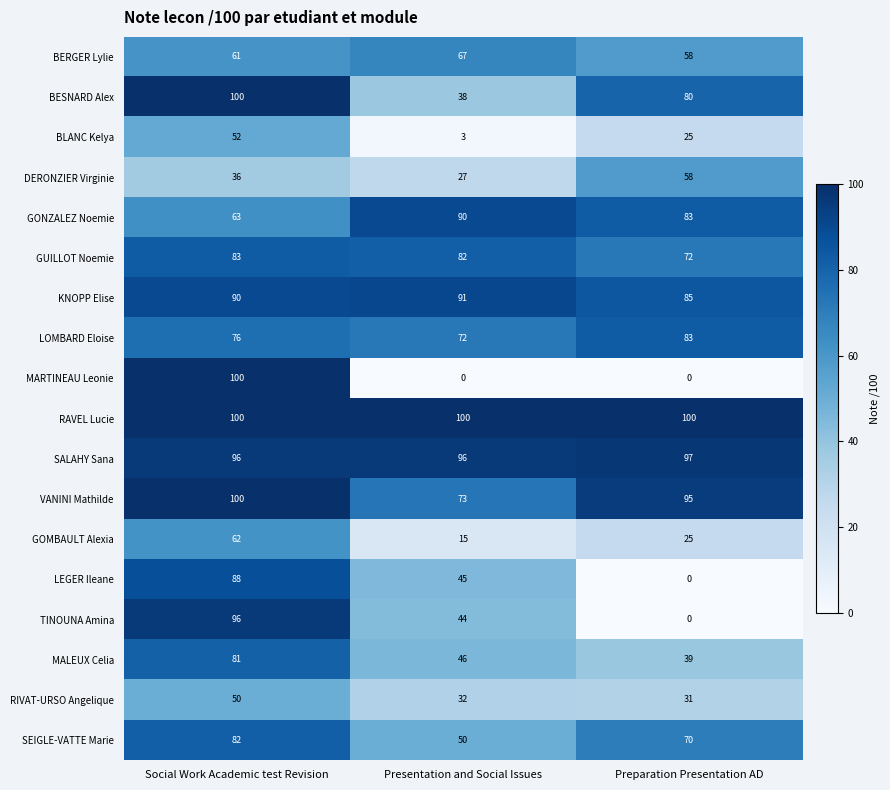

How many distinct data groups are displayed?

18